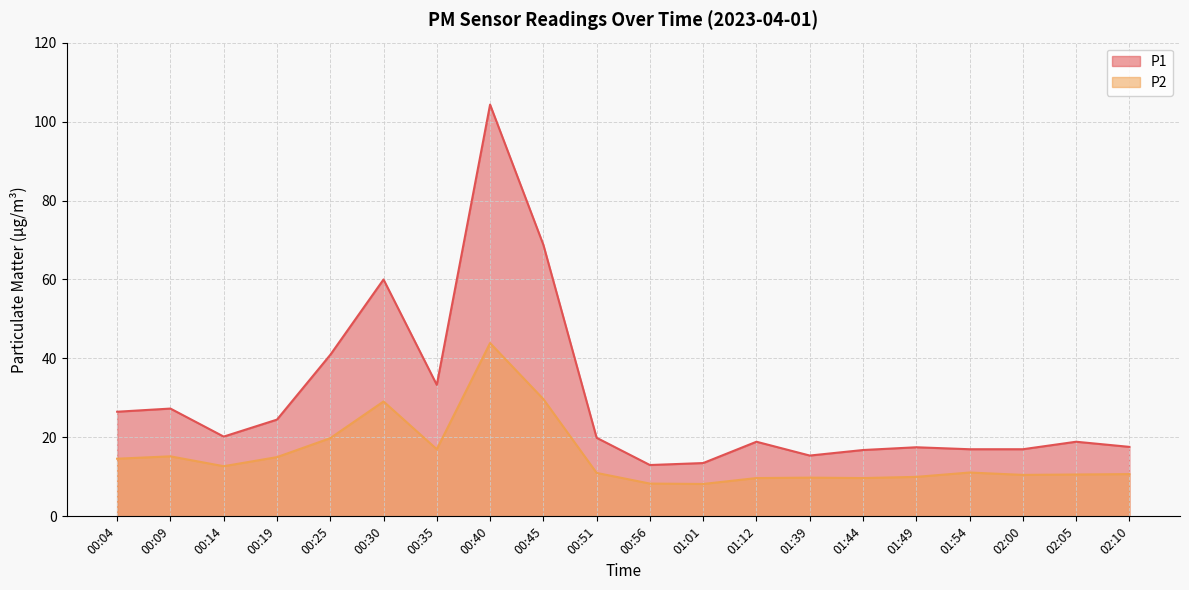

What is the label of the 15th point from the right?

00:30